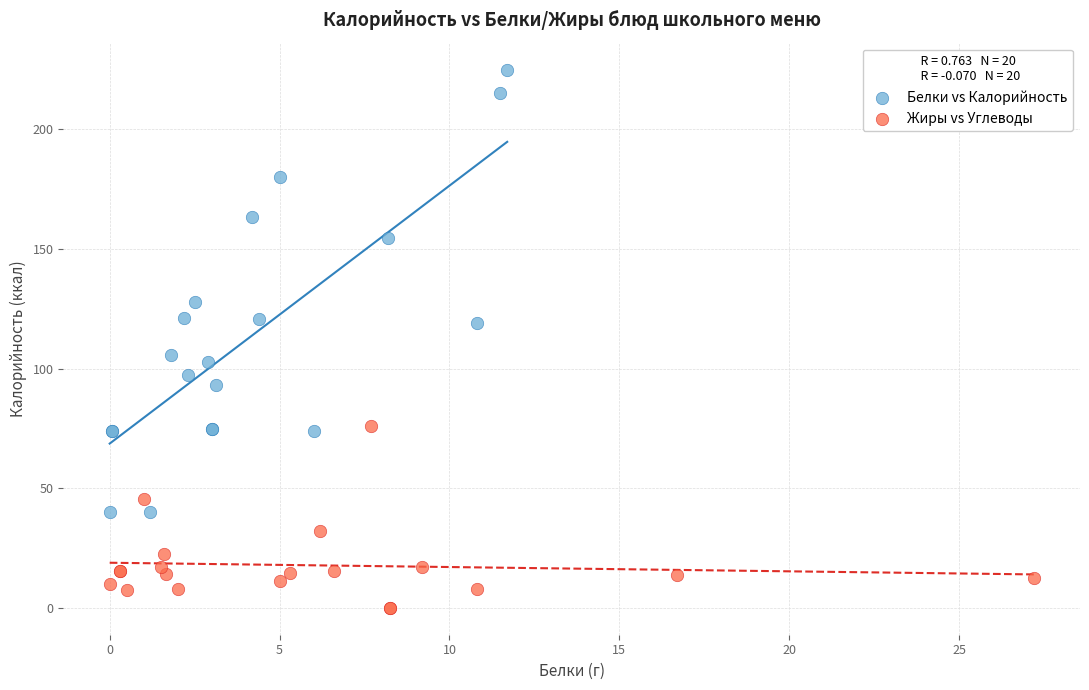

Which series reaches the minimum Y coordinate?

Жиры vs Углеводы